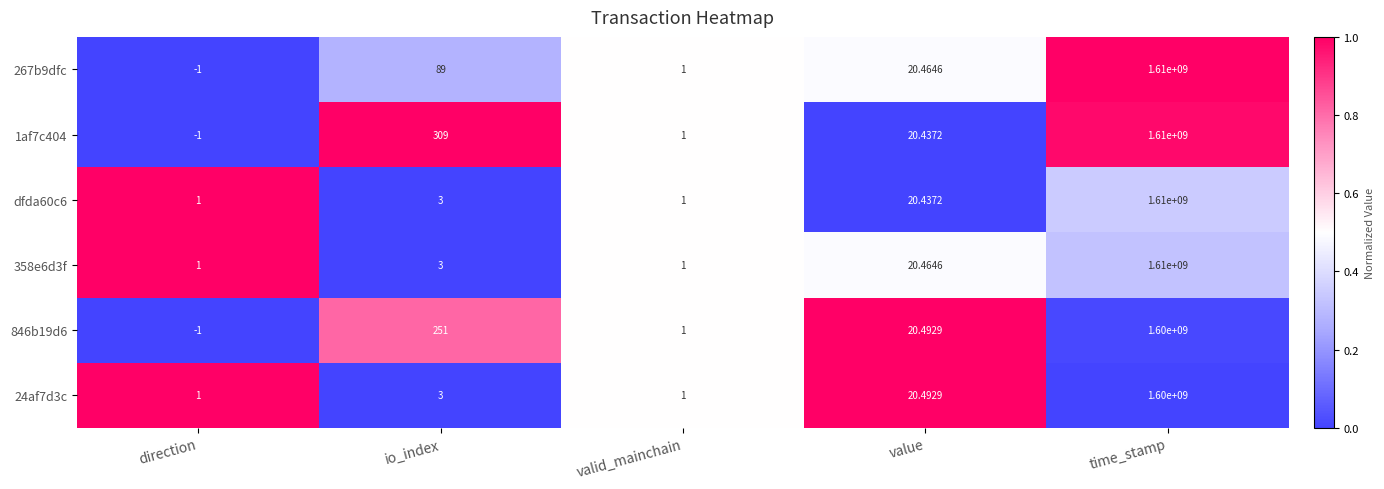

Which series has the largest total across all categories?

1af7c404